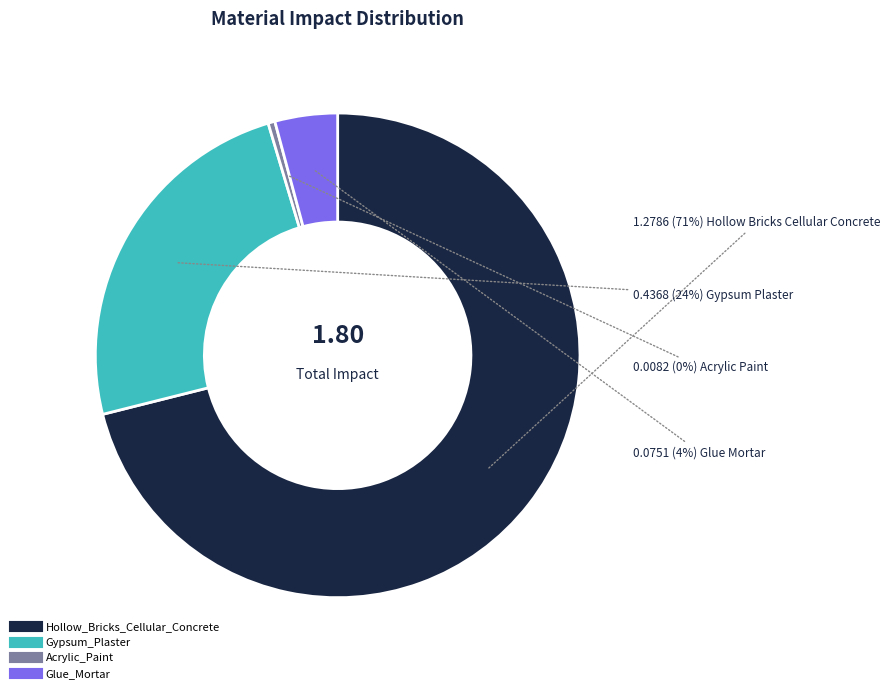

True or false: Acrylic_Paint accounts for 0% of the total.

True